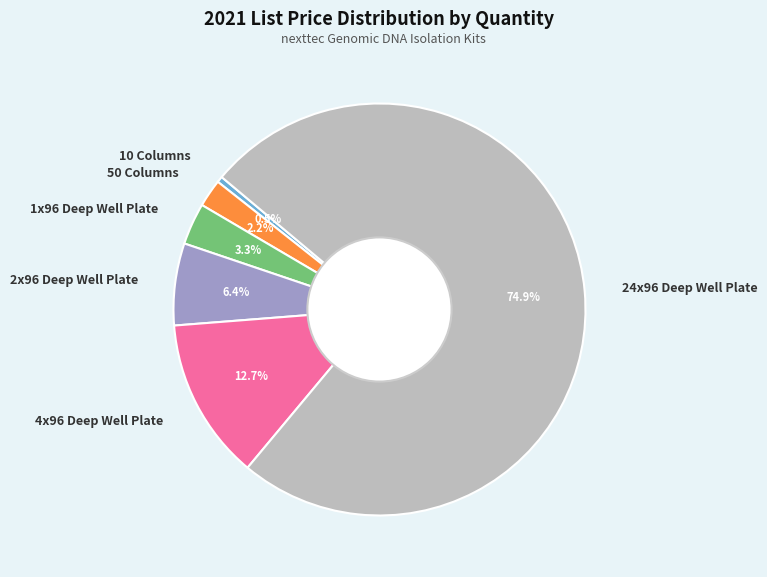

To the nearest percent, what portion does 24x96 Deep Well Plate represent?

75%